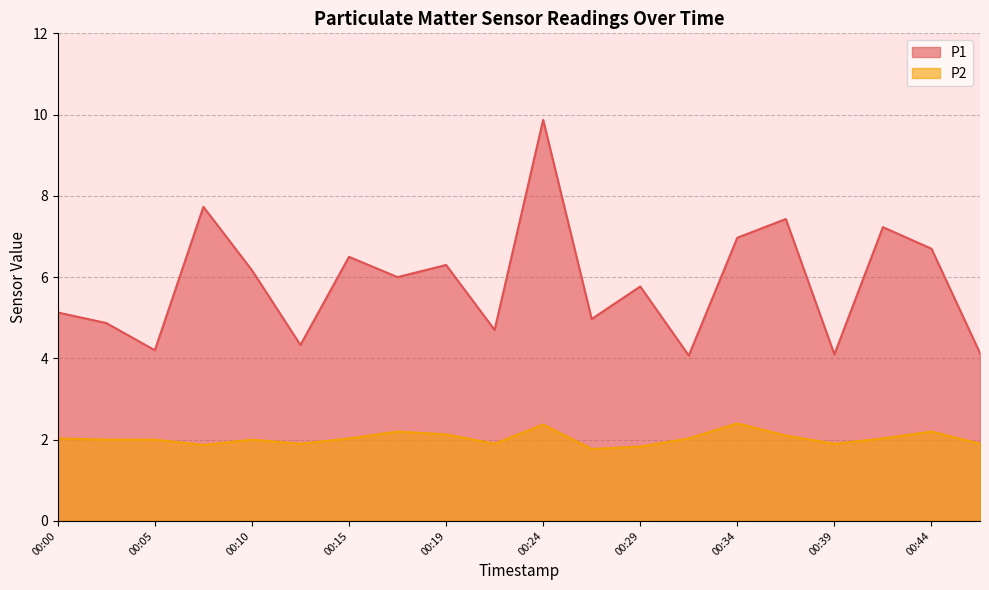

Between 00:02 and 00:17, which is larger?

00:17